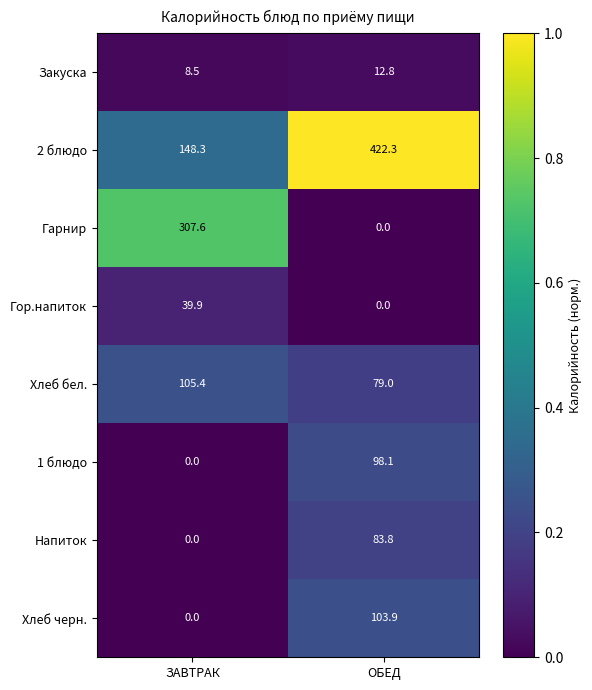

What is the difference between the highest and lowest values at ЗАВТРАК?

307.6